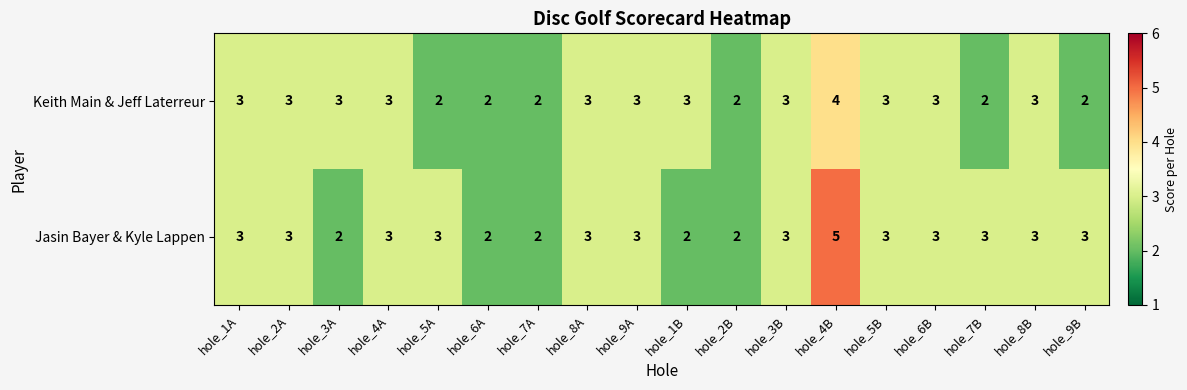

Which series has the widest spread of values?

Jasin Bayer & Kyle Lappen